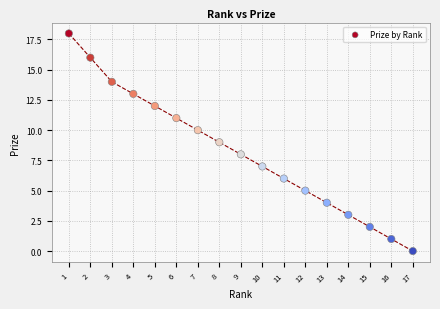

What is the range of X values (max minus min)?

16